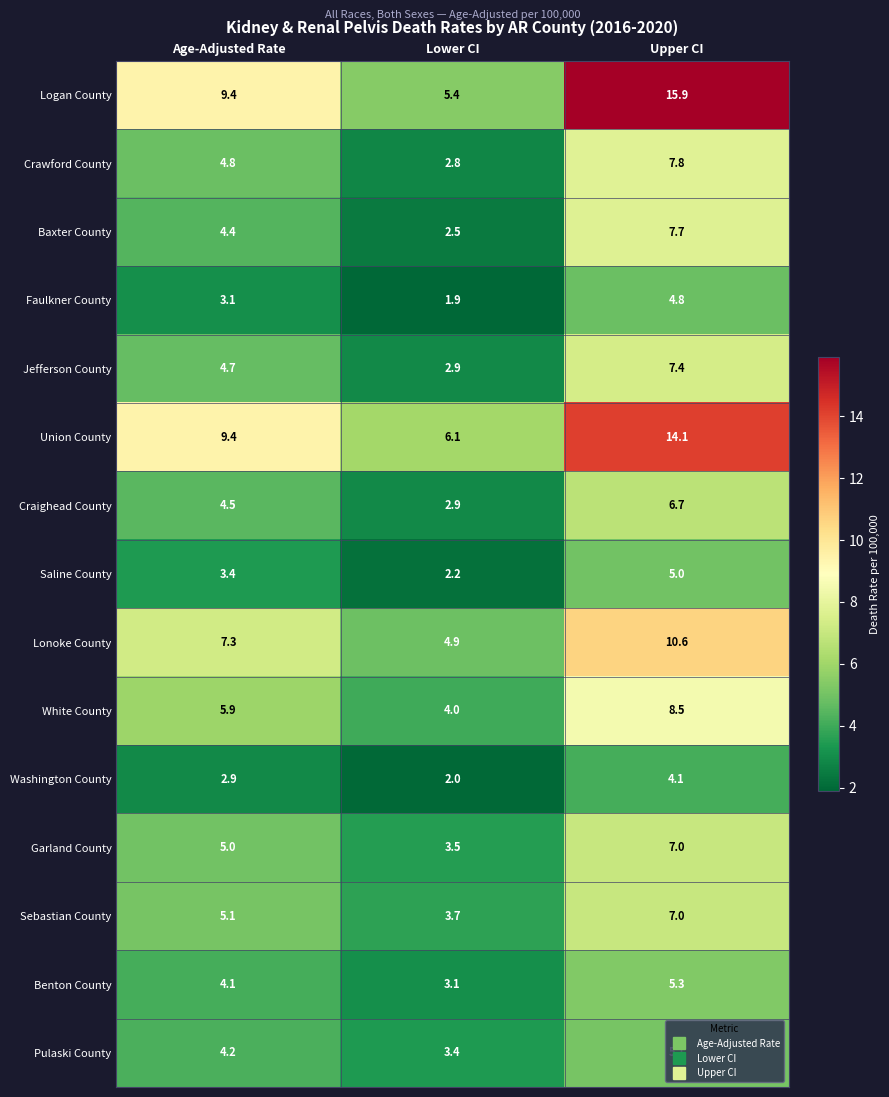

At which label does Benton County first exceed 4?

Age-Adjusted Rate